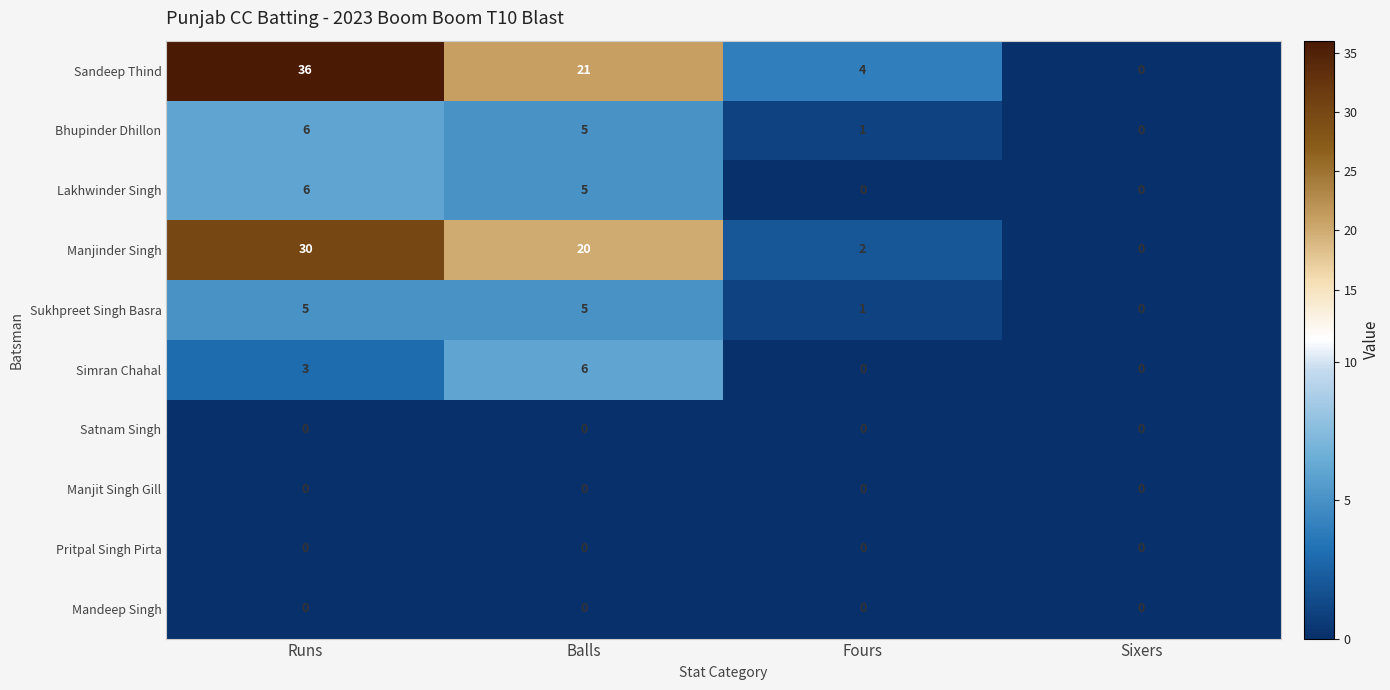

Count the Bhupinder Dhillon values in the range 1 to 6.

3